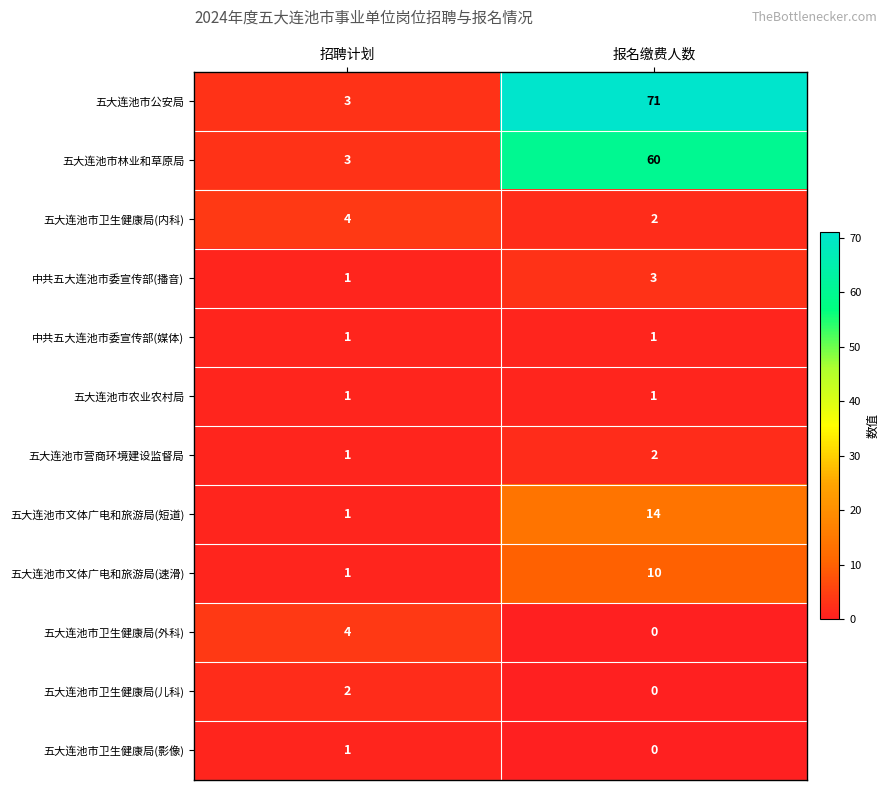

Which series has the largest total across all categories?

五大连池市公安局